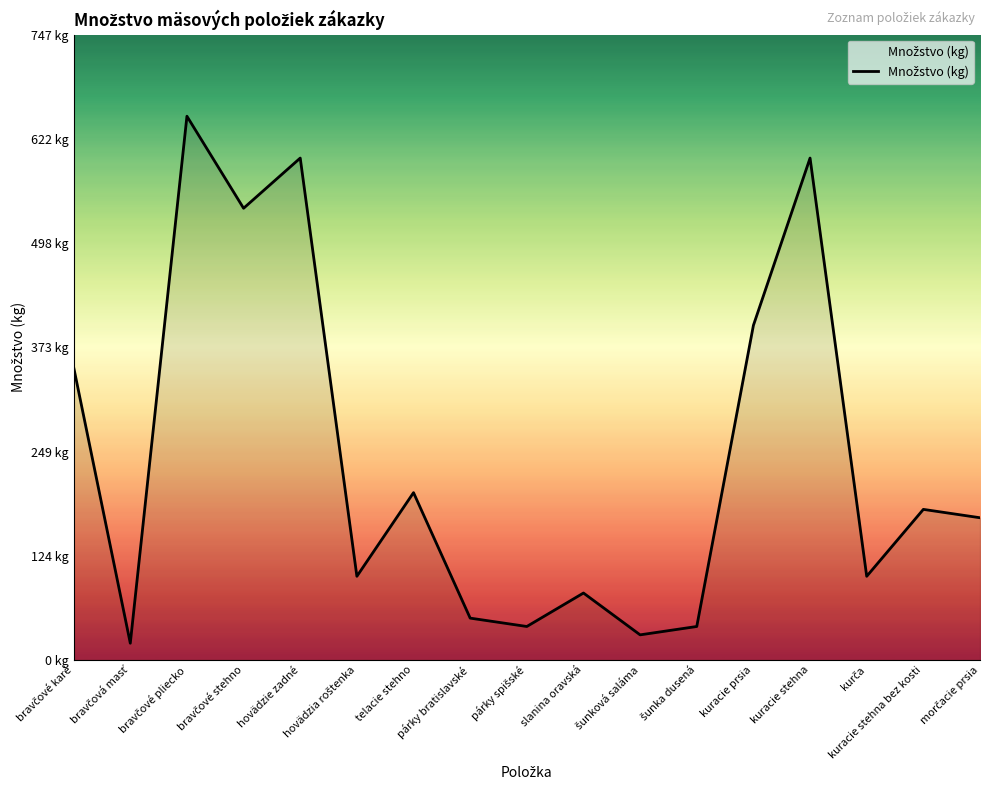

Does the chart display data point markers on the line(s)?

No